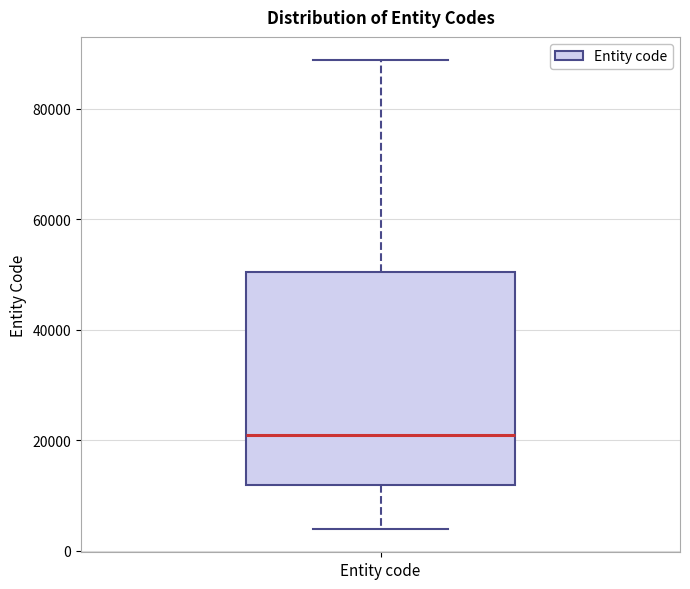

Where is the upper edge of the box for Entity code on the y-axis? The values are not printed on the chart, so give them approximately, as read against the axis.

50000